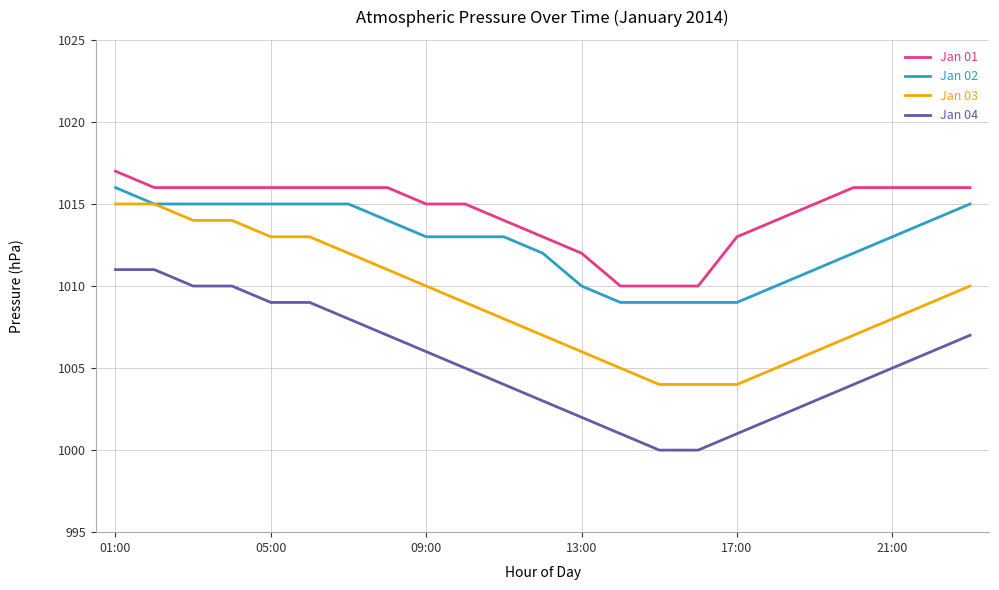

What is the difference between the maximum and minimum values in the Jan 04 series?

11